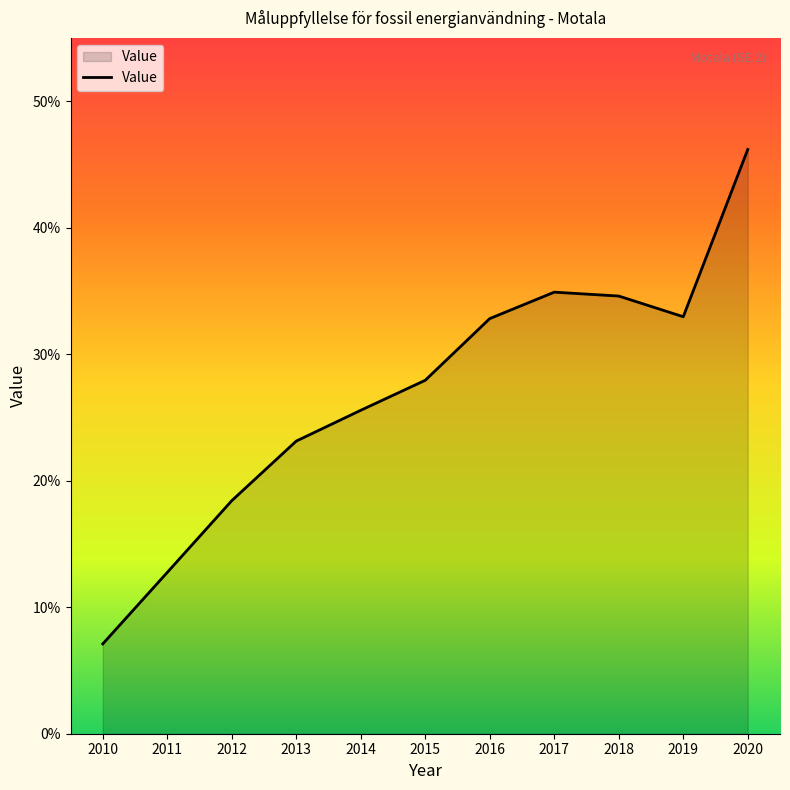

Where does the data first go above 27?

2015